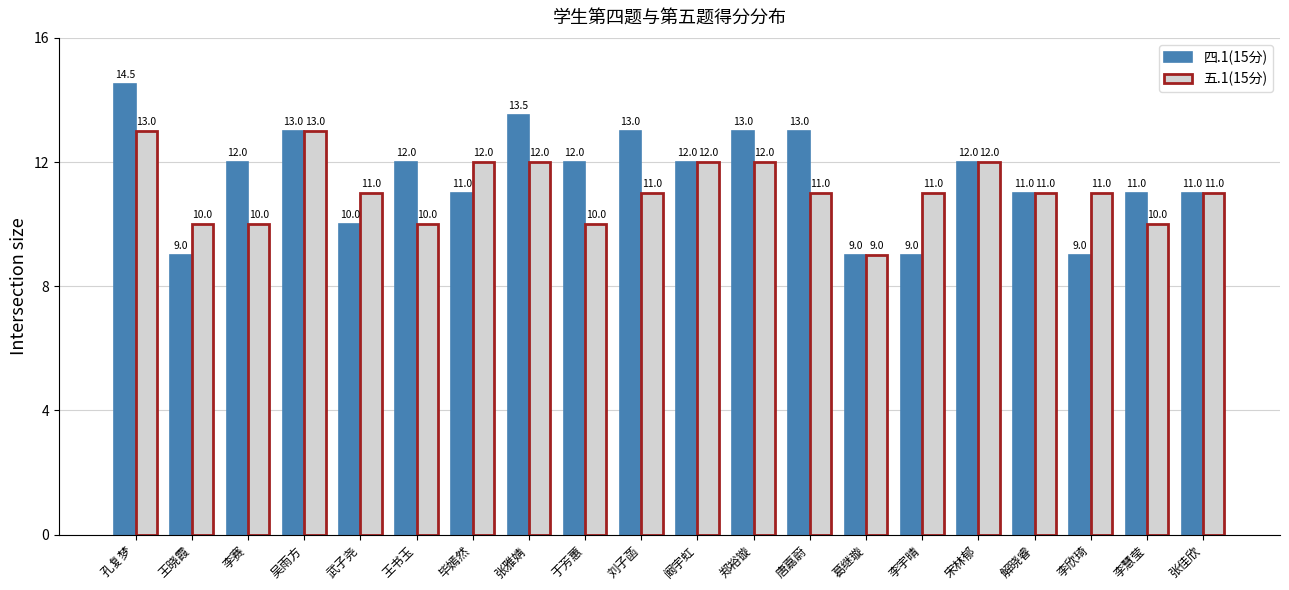

What are all the series names shown in the legend?

四.1(15分), 五.1(15分)